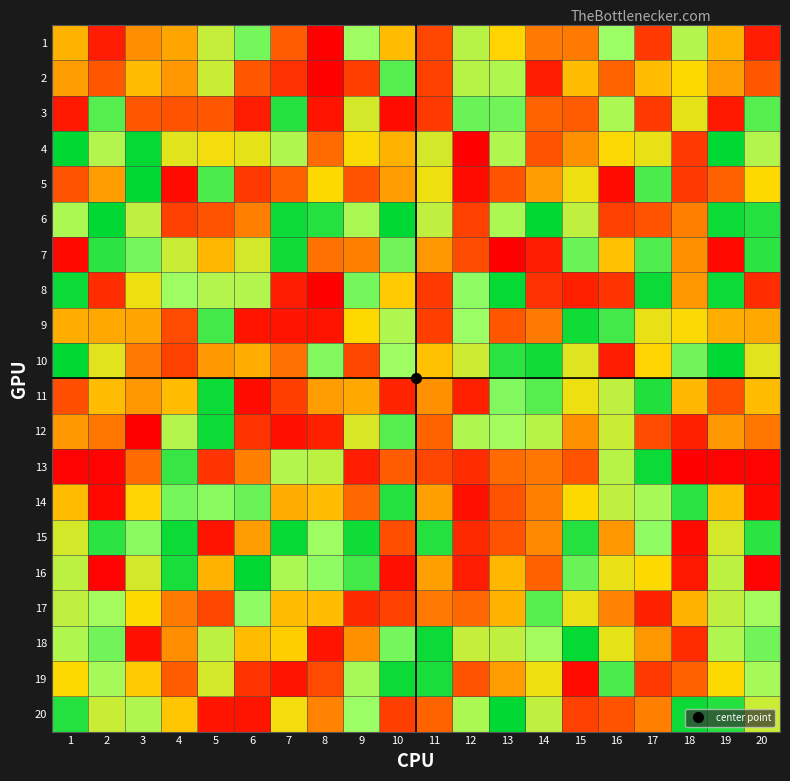

Which series has the largest total across all categories?

6